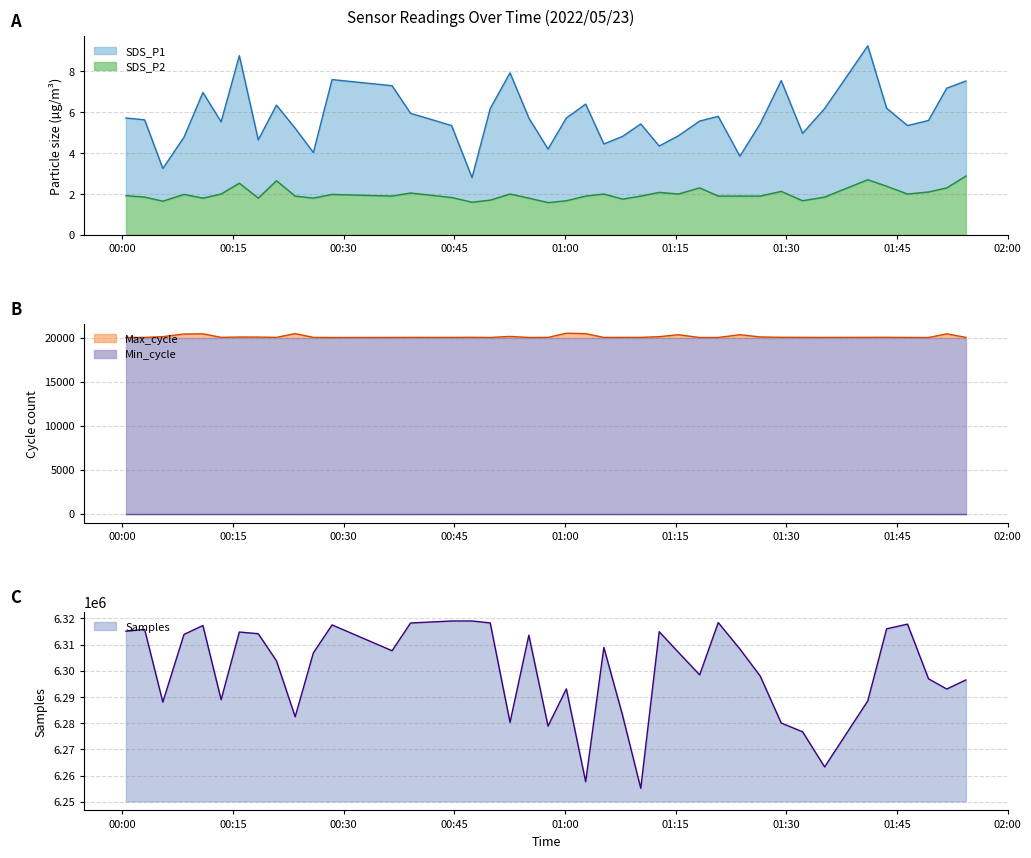

True or false: SDS_P1 and SDS_P2 intersect in this chart.

False